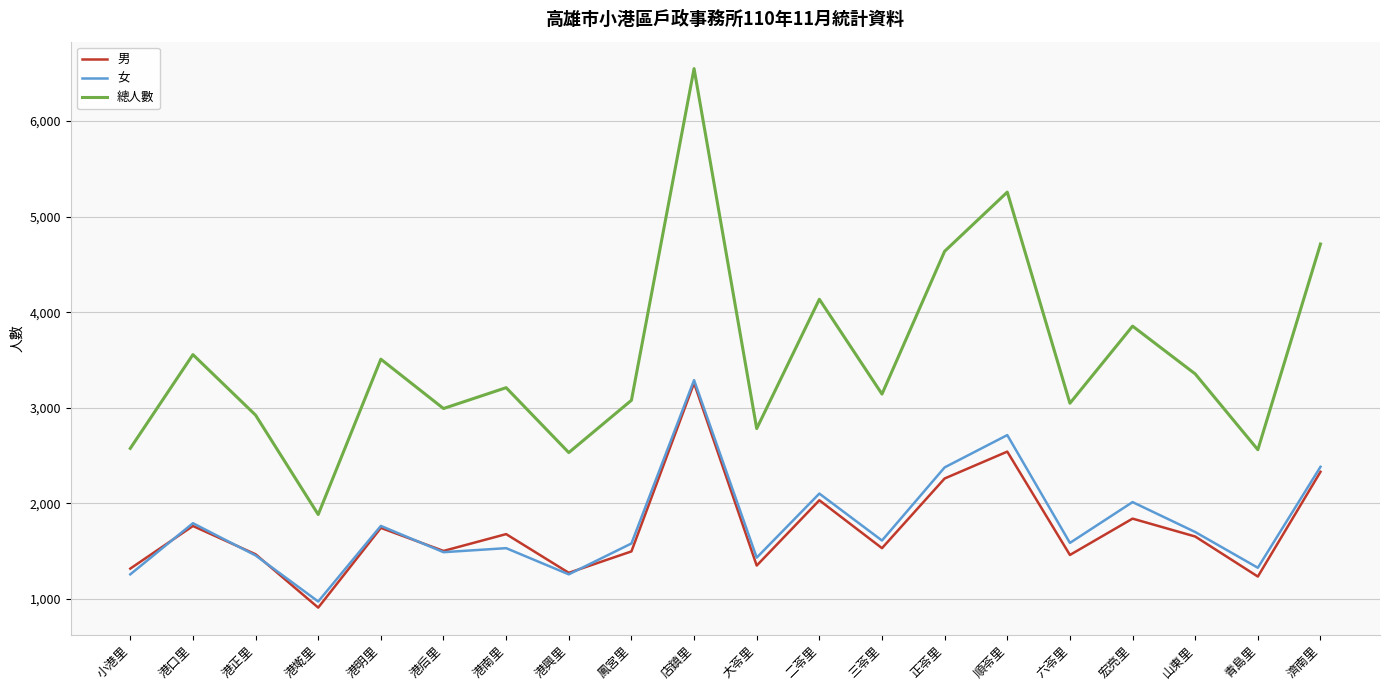

Which series has the largest total across all categories?

總人數